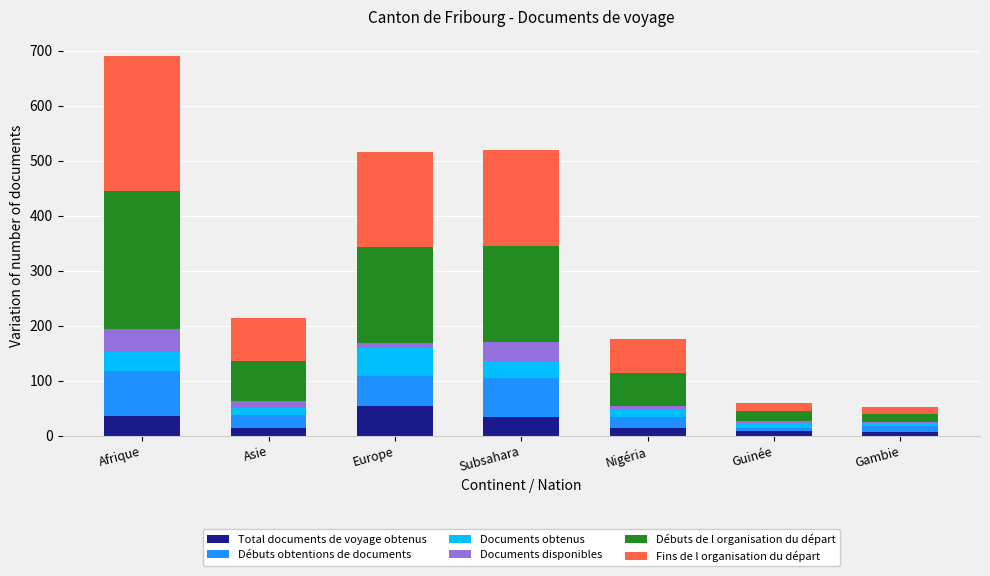

Does the chart contain stacked bars?

Yes